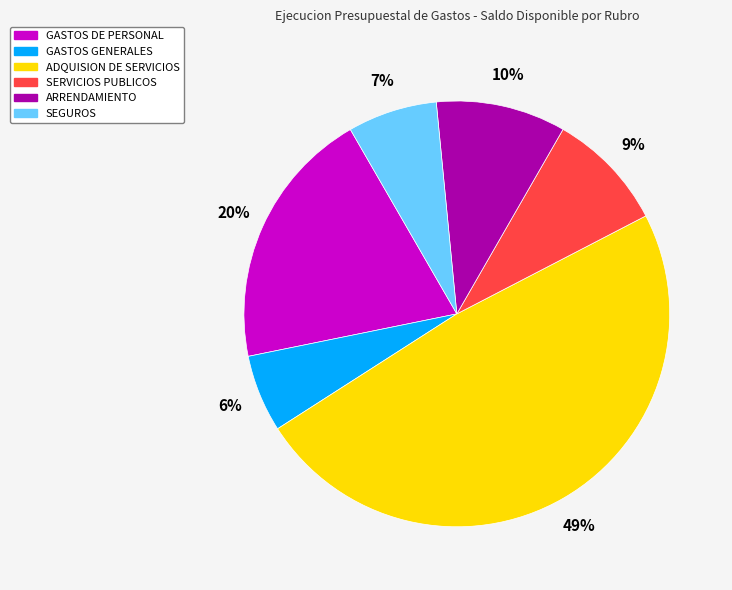

Between ADQUISION DE SERVICIOS and SEGUROS, which is larger?

ADQUISION DE SERVICIOS